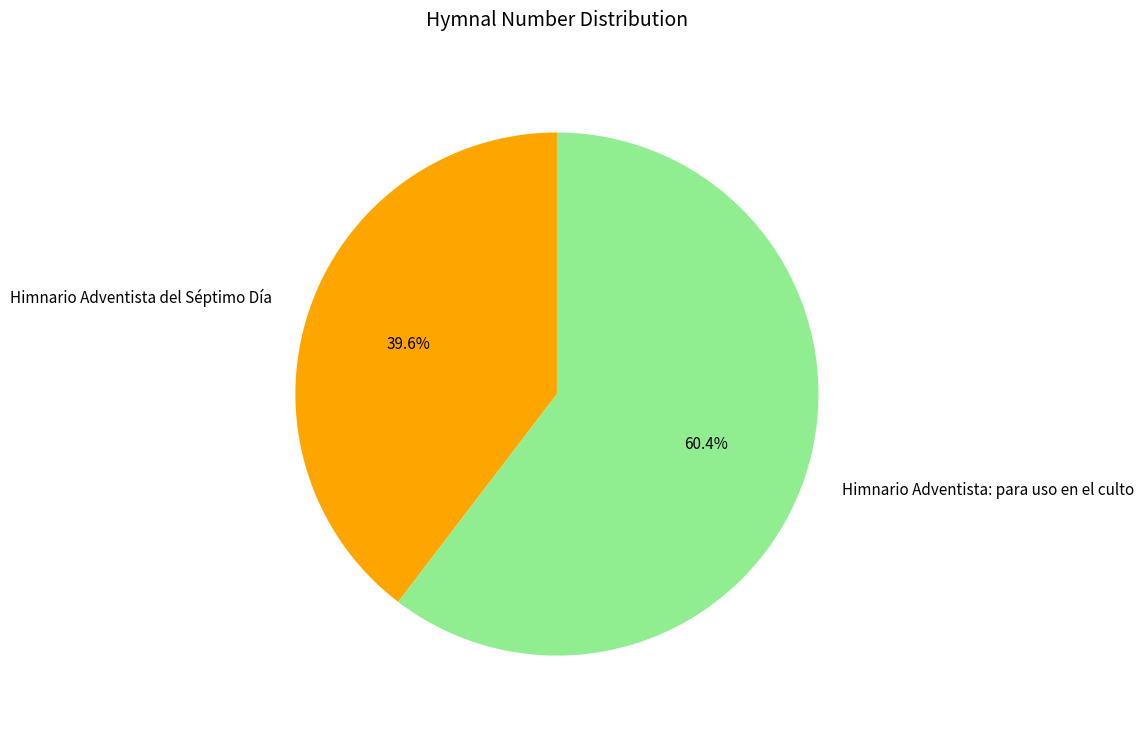

What percentage is the Himnario Adventista del Séptimo Día slice, to the nearest percent?

40%